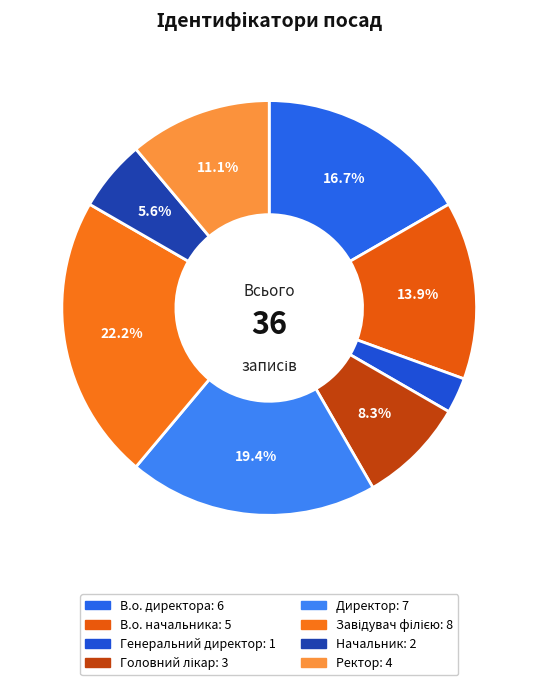

Which category has the smallest portion of the pie?

Генеральний директор